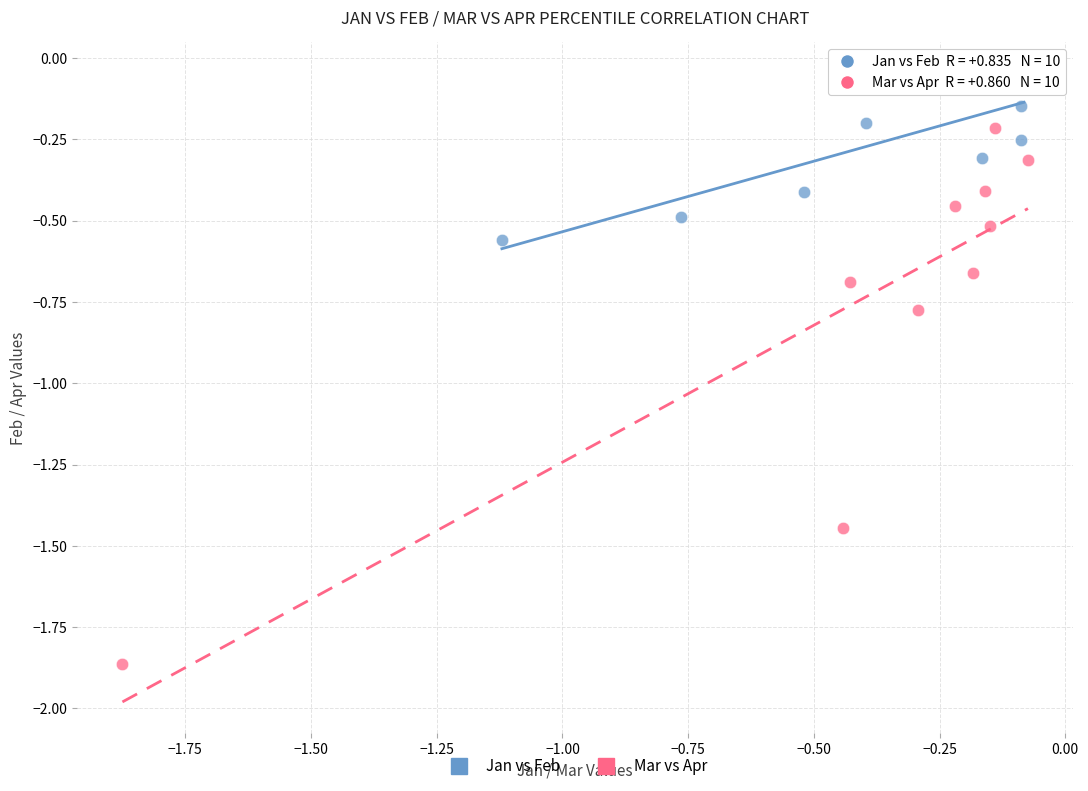

Which series reaches the minimum Y coordinate?

Mar vs Apr